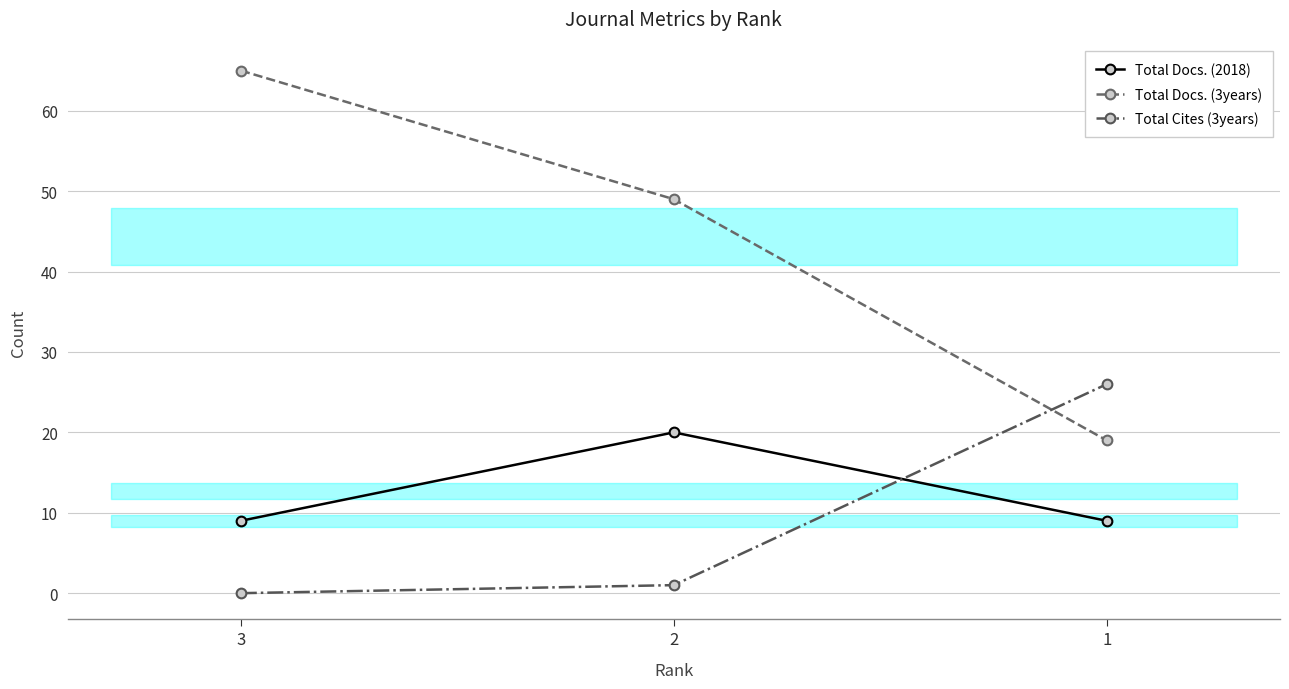

Is it true that Total Docs. (3years) equals 49 at 2?

True